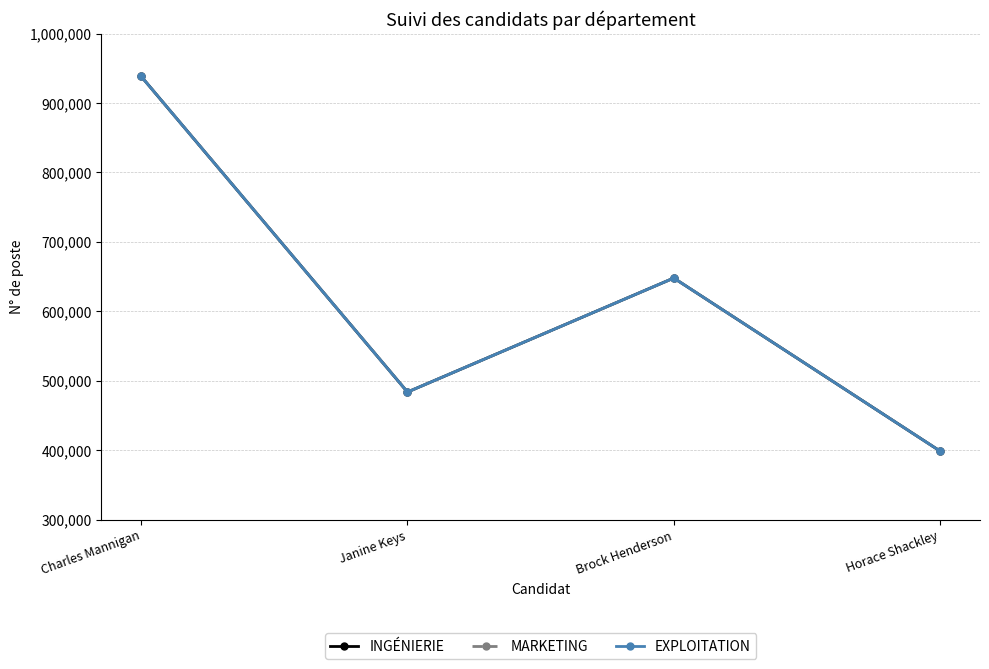

Does the chart have visible grid lines?

Yes